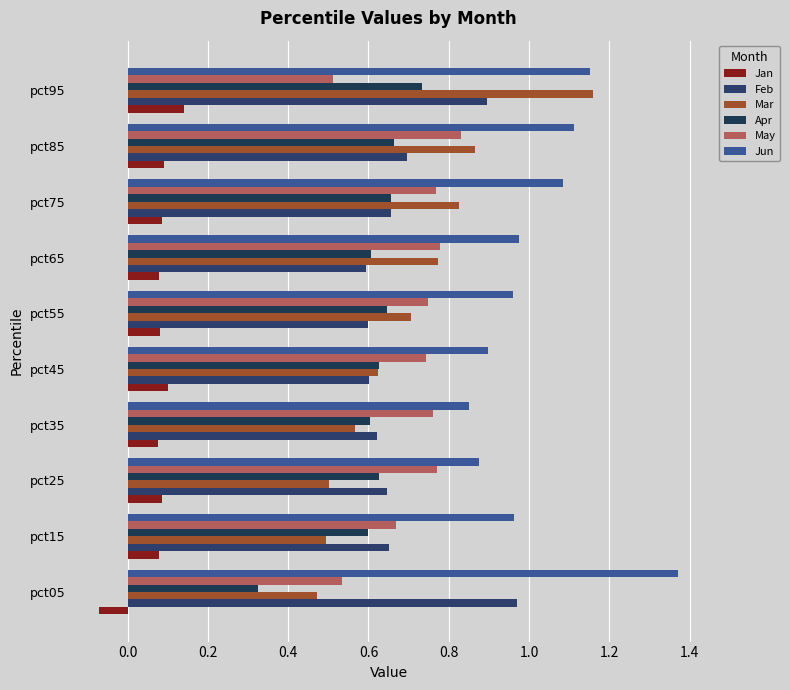

How many categories are shown in the chart?

10